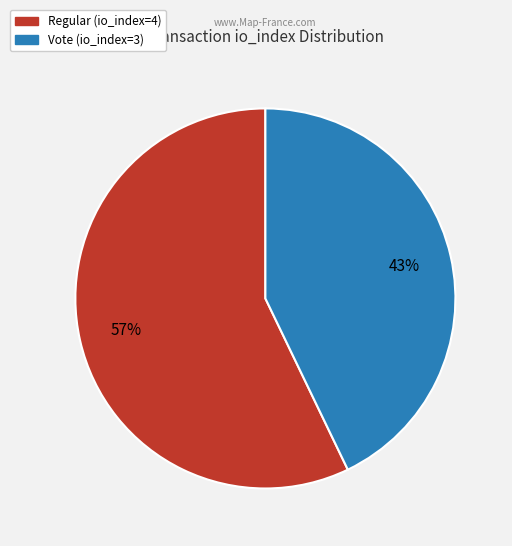

Which category accounts for the majority?

Regular (io_index=4)